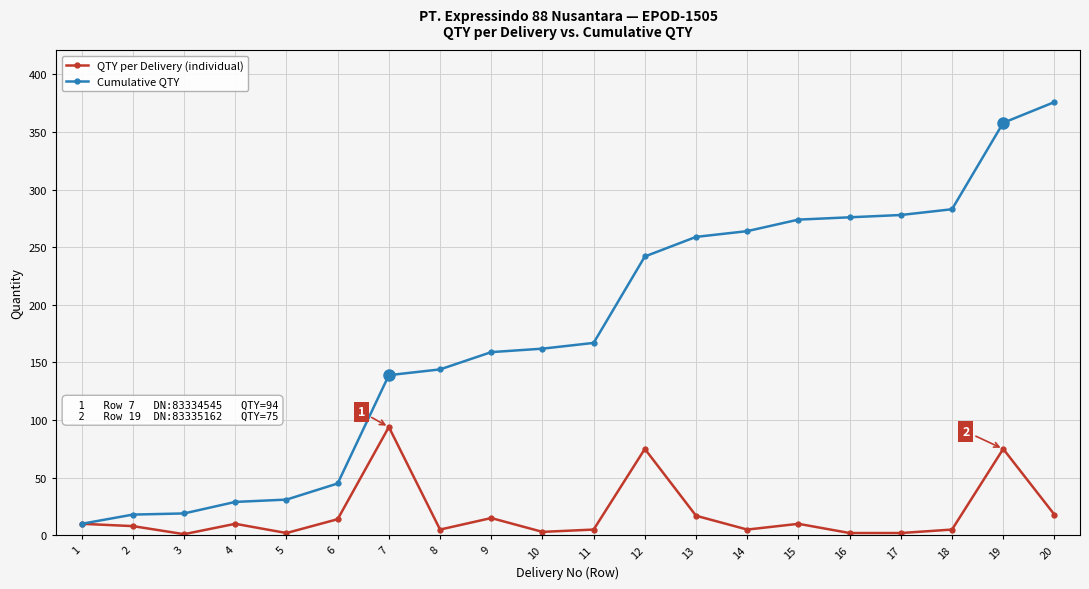

How many data points does each series have?

20